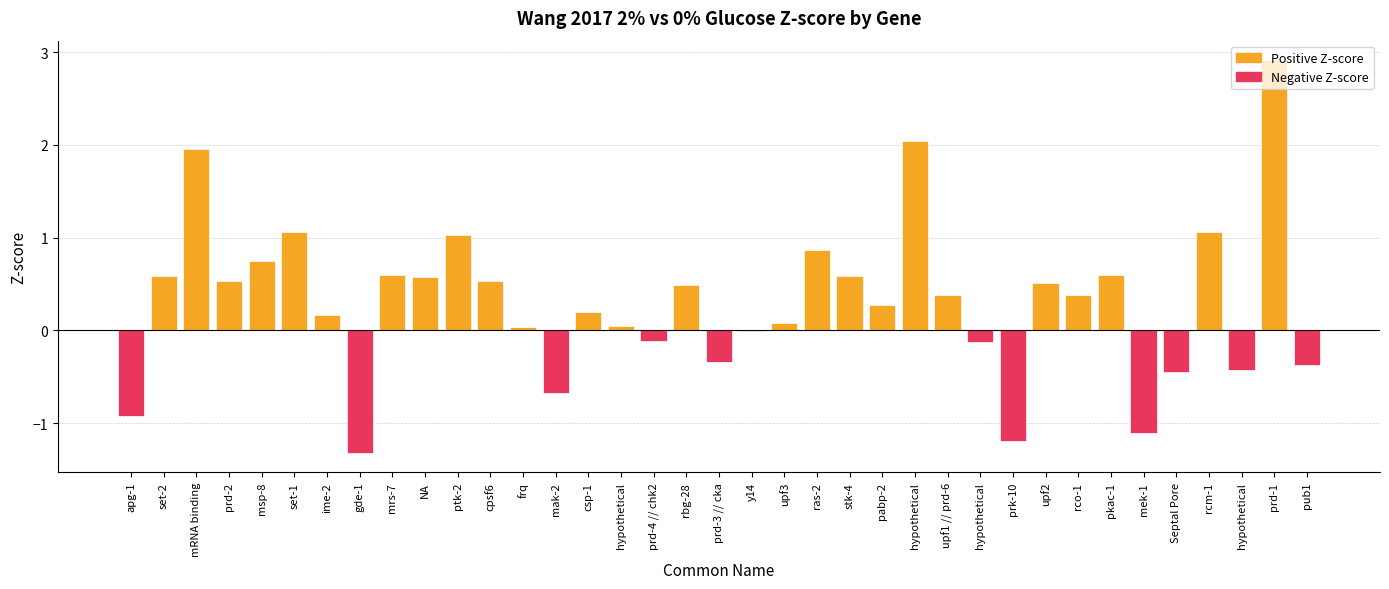

What is the difference between the values at ptk-2 and hypothetical?

1.0